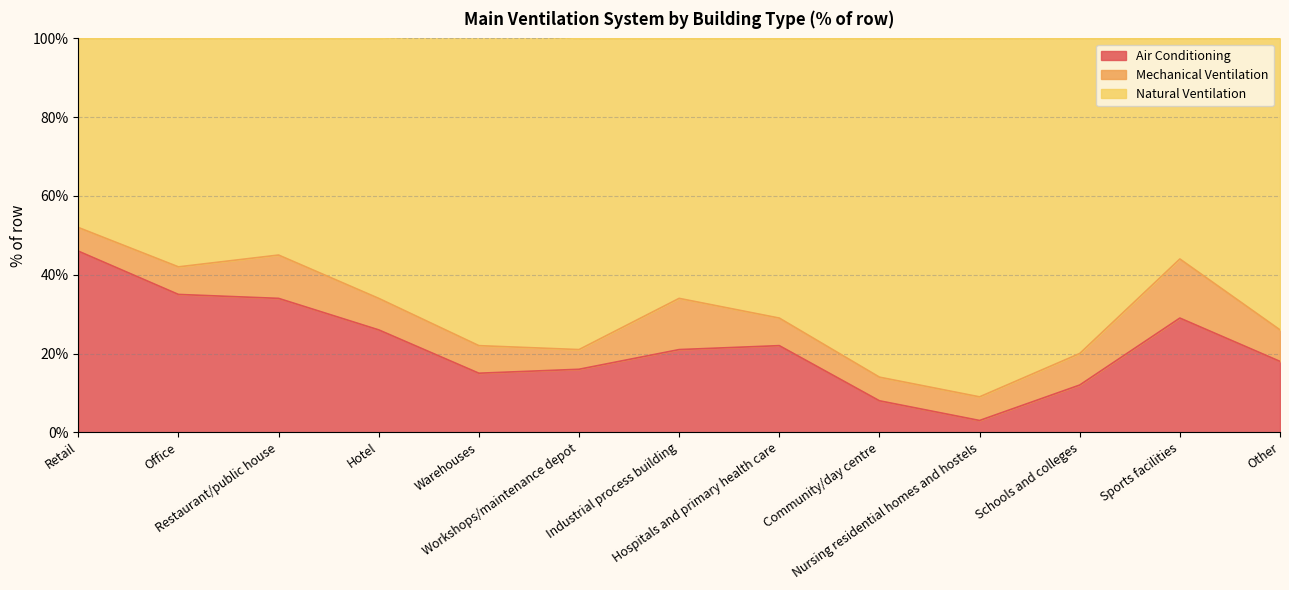

What is the maximum value for Air Conditioning?

46